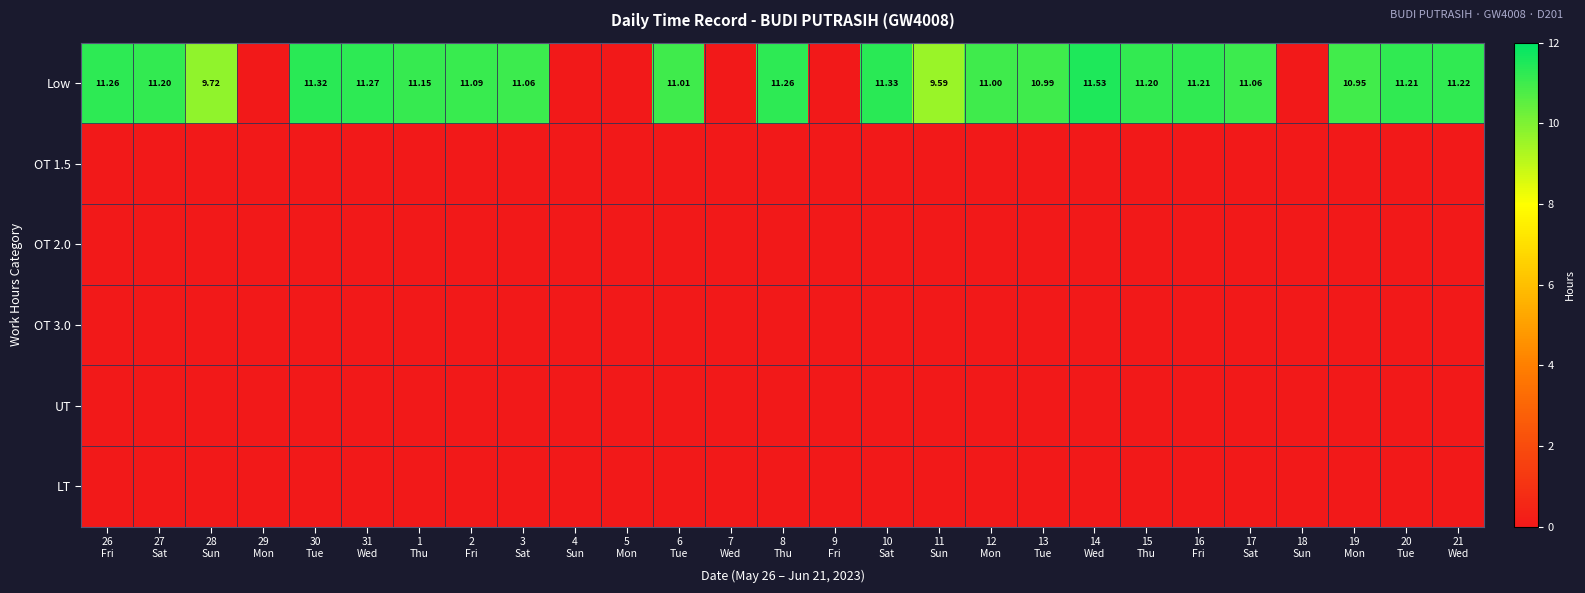

What is the total value across all series at 21
Wed?

11.2